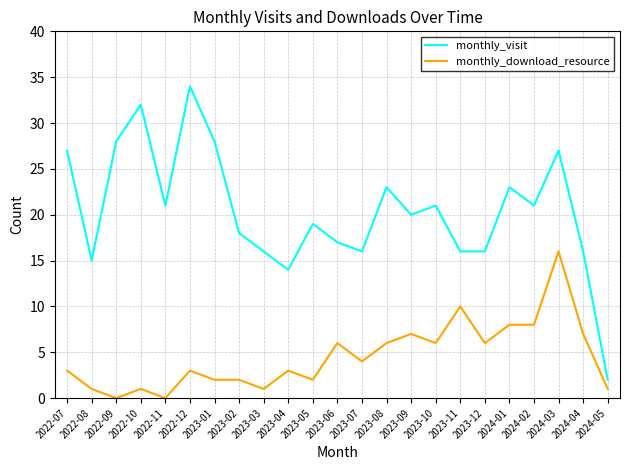

How many lines are shown in the chart?

2